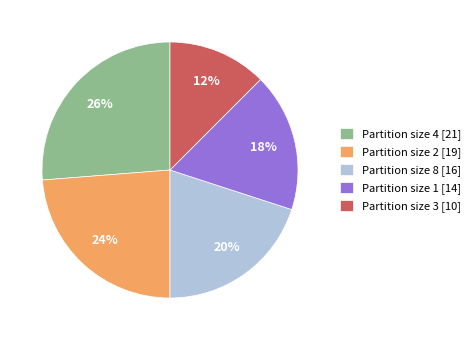

Do Partition size 8 [16] and Partition size 2 [19] together represent more than half of the pie?

No